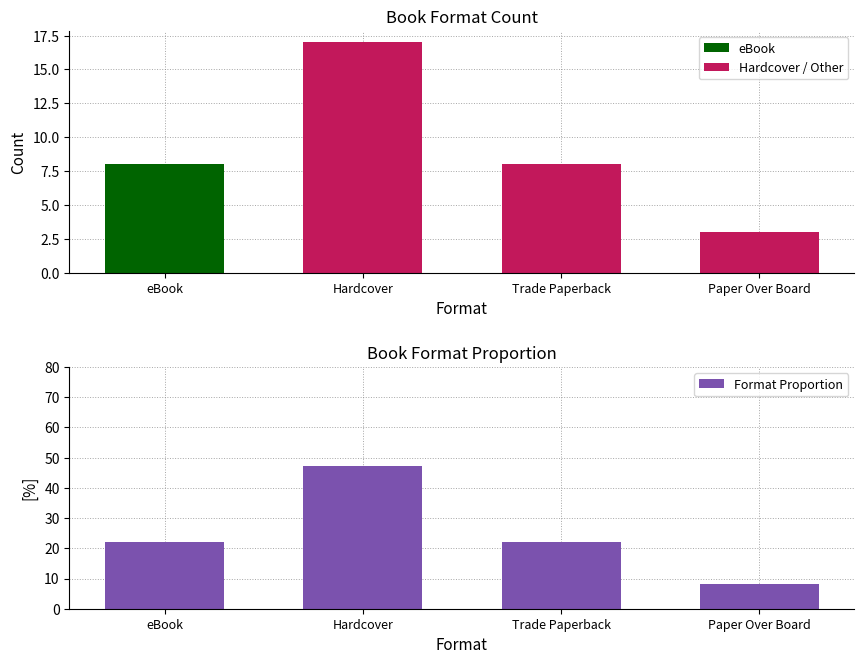

Does the chart contain stacked bars?

No